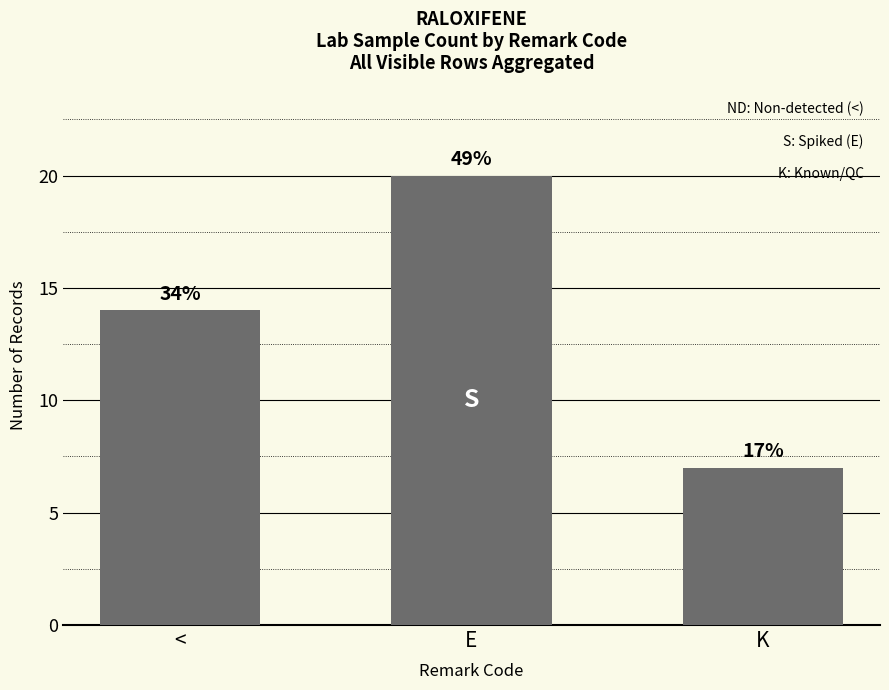

Does the chart contain any negative values?

No